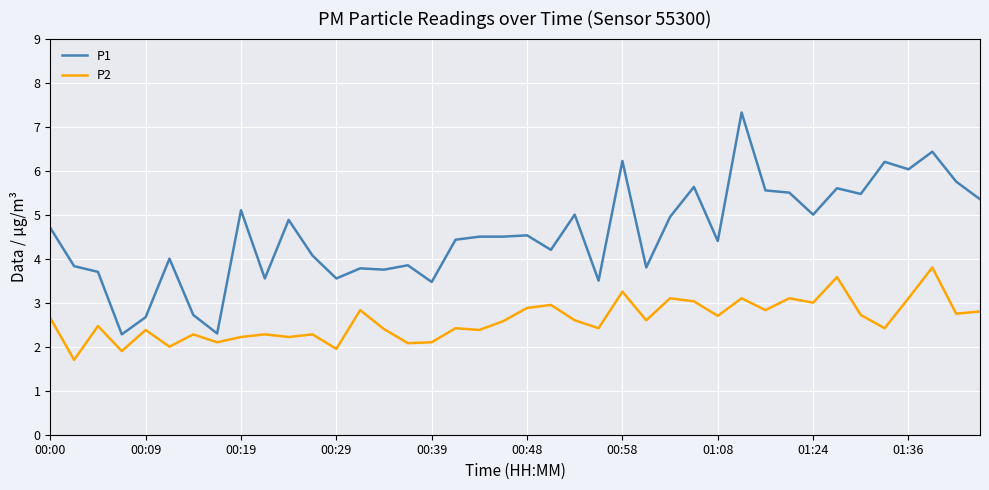

What is the difference between the maximum and minimum values in the P1 series?

5.0